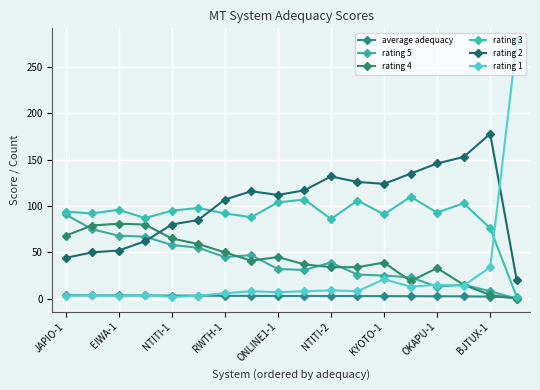

Count the number of categories in the chart.

18